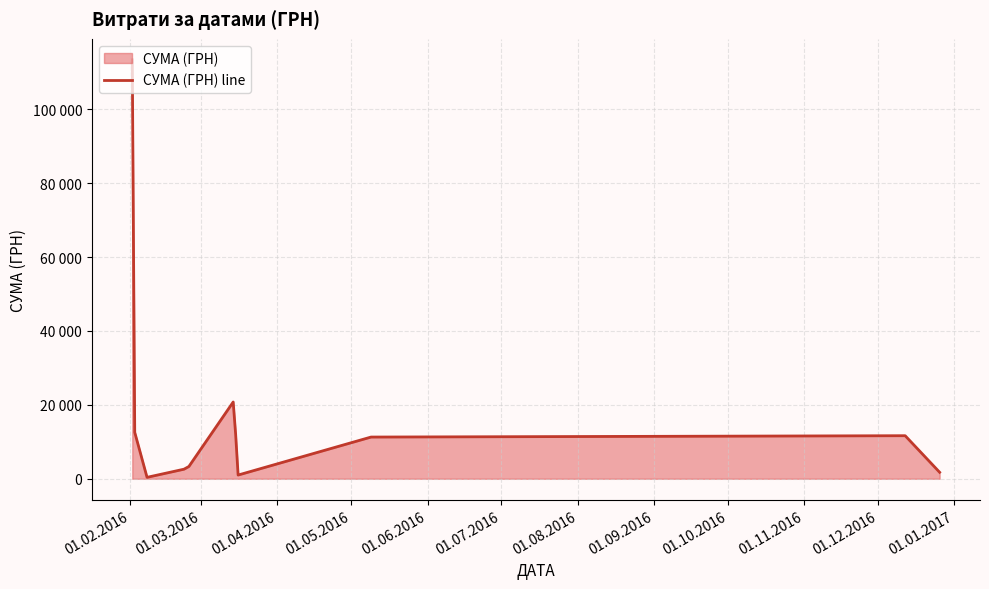

Reading right to left, list all the values displayed in this chart.

1757.7	11657.1	11292.3	1007.8	12014.6	20779.7	3325.8	2591.2	389.0	12570.9	113407.3